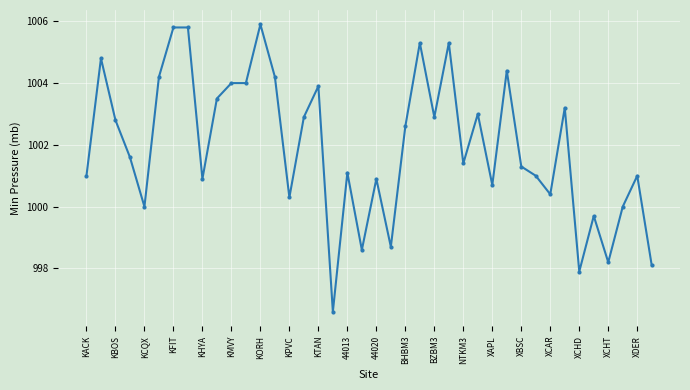

What is the maximum value shown in the chart?

1005.9